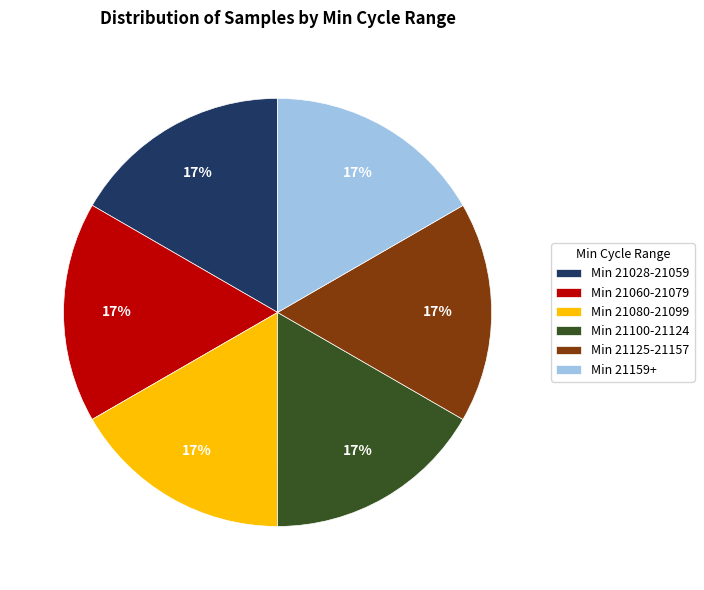

To the nearest percent, what is the average slice percentage?

17%